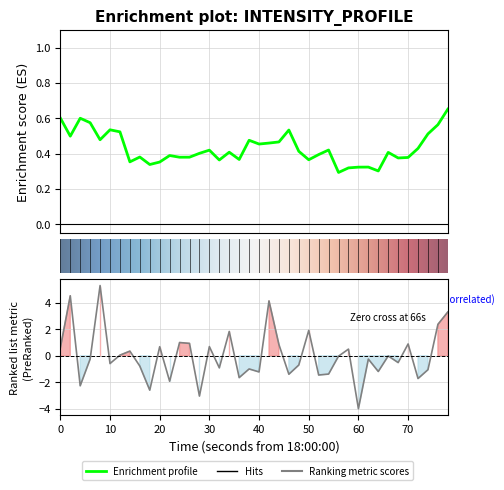

Reading left to right, what are all the values shown in this chart?

0.6	4.5	-2.3	-0.2	5.3	-0.6	0.0	0.3	-0.8	-2.6	0.7	-1.9	1.0	0.9	-3.0	0.7	-0.9	1.8	-1.6	-1.0	-1.2	4.1	0.8	-1.4	-0.7	1.9	-1.5	-1.4	-0.0	0.5	-4.0	-0.3	-1.2	-0.0	-0.5	0.9	-1.7	-1.1	2.4	3.3